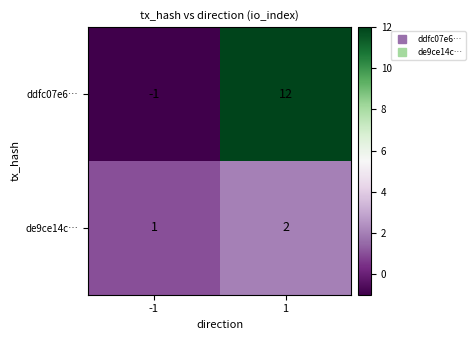

What is the difference between the highest and lowest values at 1?

10